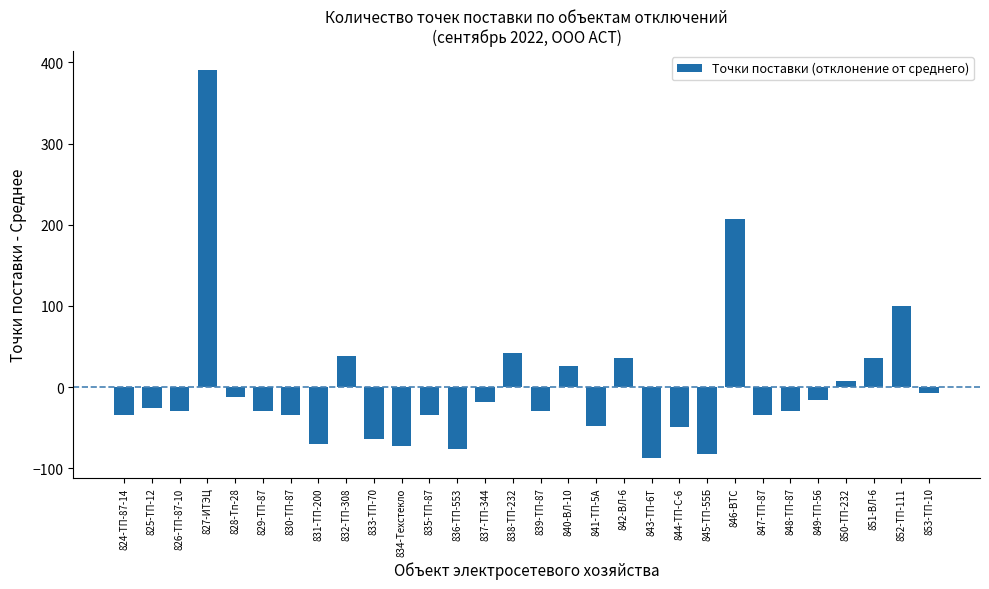

The value at 846-ВТС is 313.0. True or false?

False